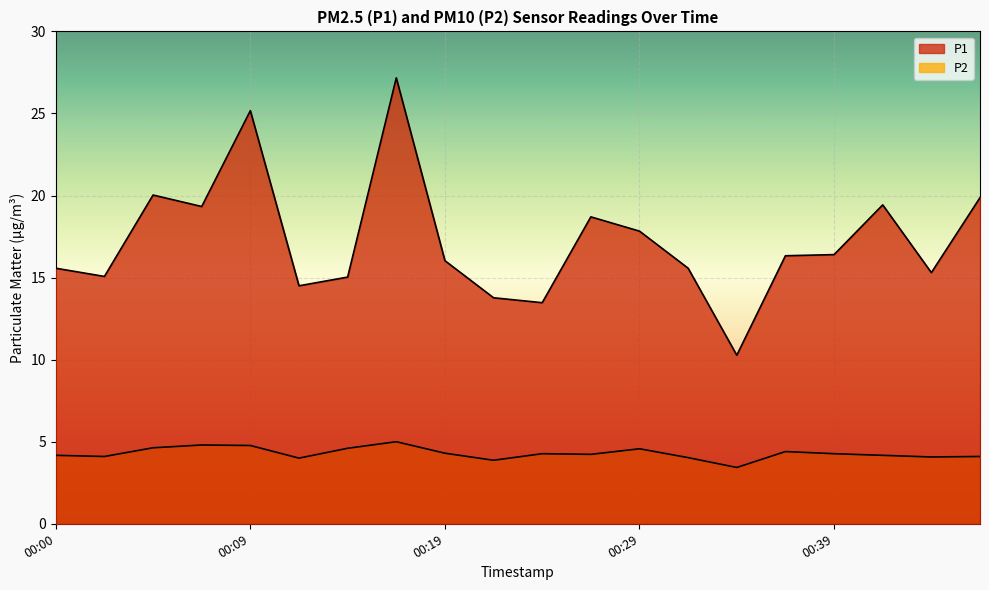

Reading left to right, transcribe all the data shown in this chart.

P1: 15.6	15.1	20.0	19.3	25.2	14.5	15.0	27.2	16.0	13.8	13.5	18.7	17.8	15.6	10.3	16.3	16.4	19.4	15.3	19.9
P2: 4.2	4.1	4.6	4.8	4.8	4.0	4.6	5.0	4.3	3.9	4.3	4.2	4.6	4.0	3.4	4.4	4.3	4.2	4.1	4.1